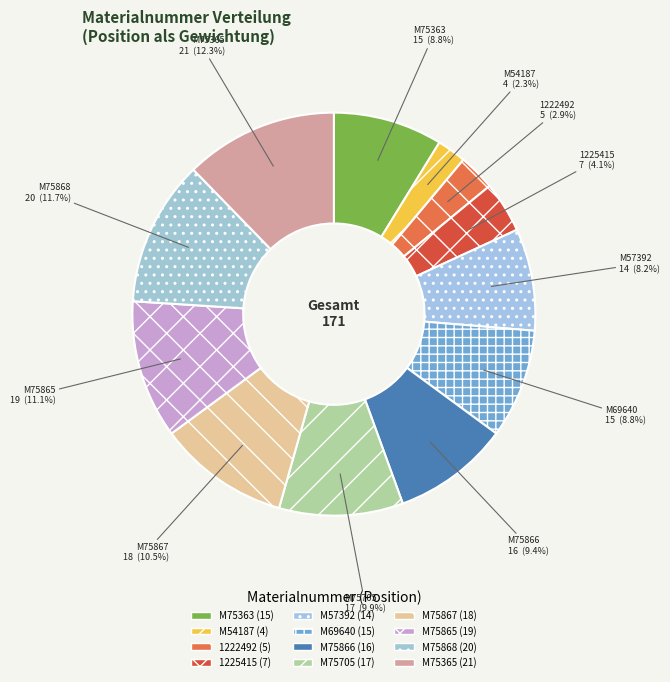

To the nearest percent, what percentage of the pie is 1222492?

3%